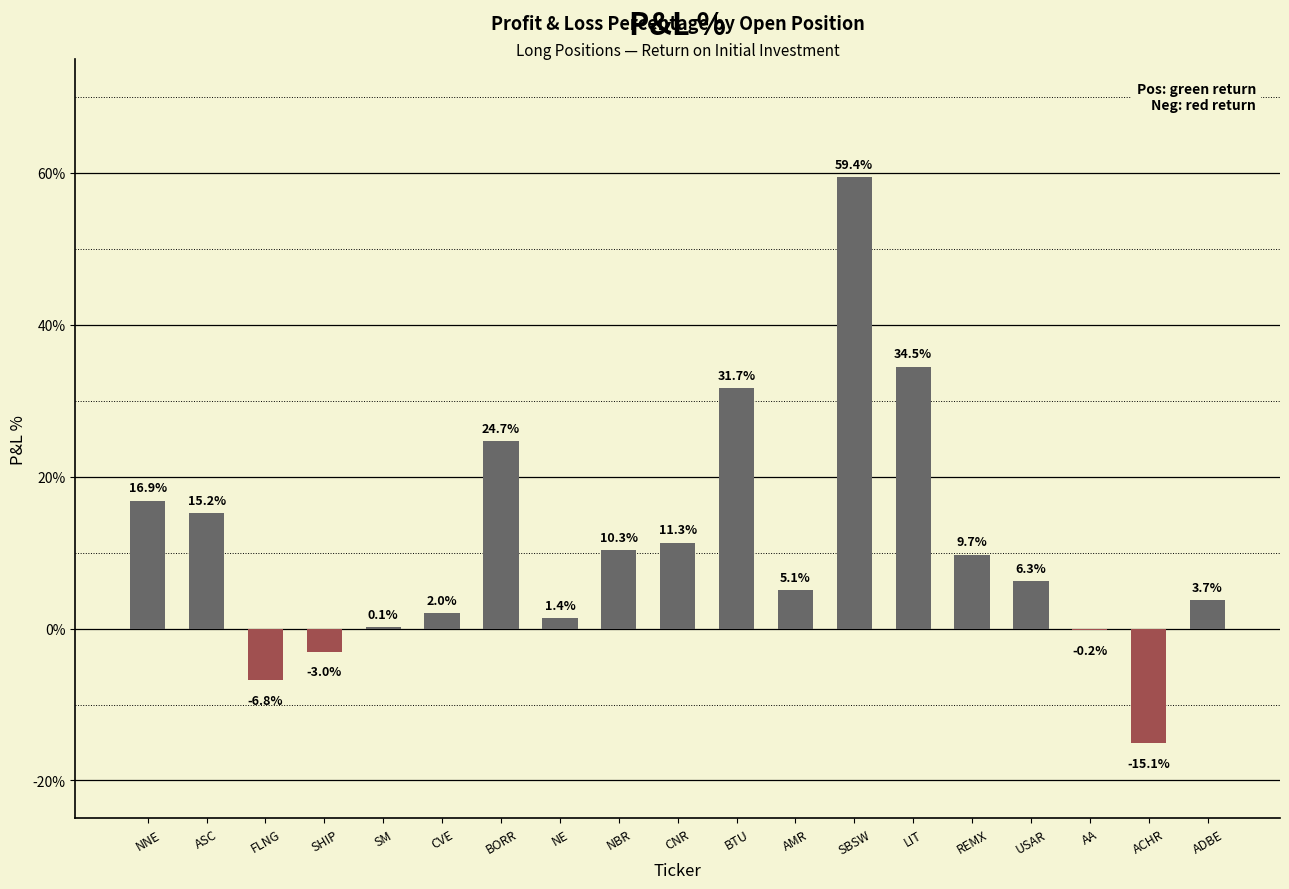

Count the number of data series in this chart.

1